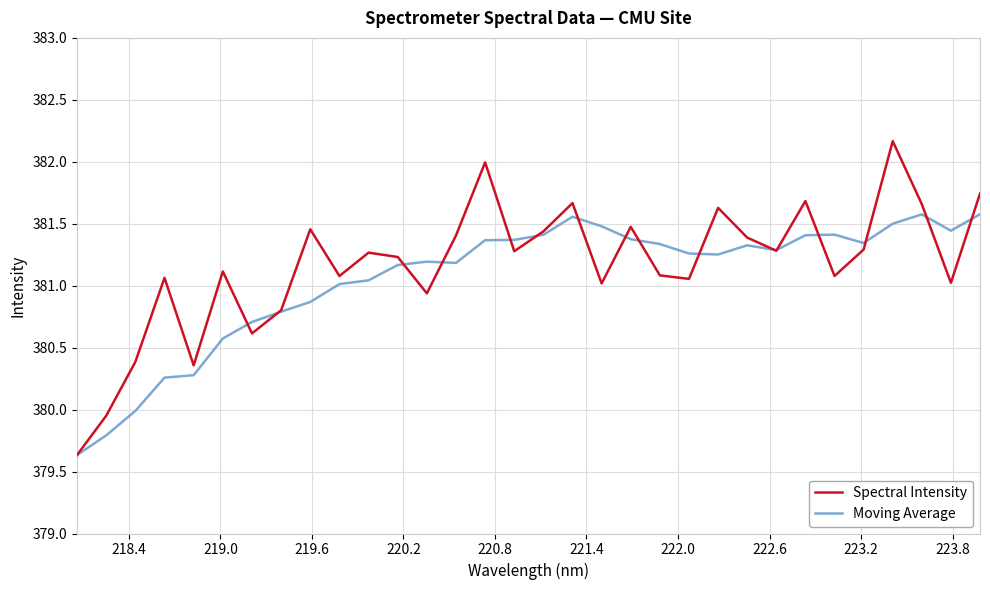

What is the average value of the Spectral Intensity series?

381.2